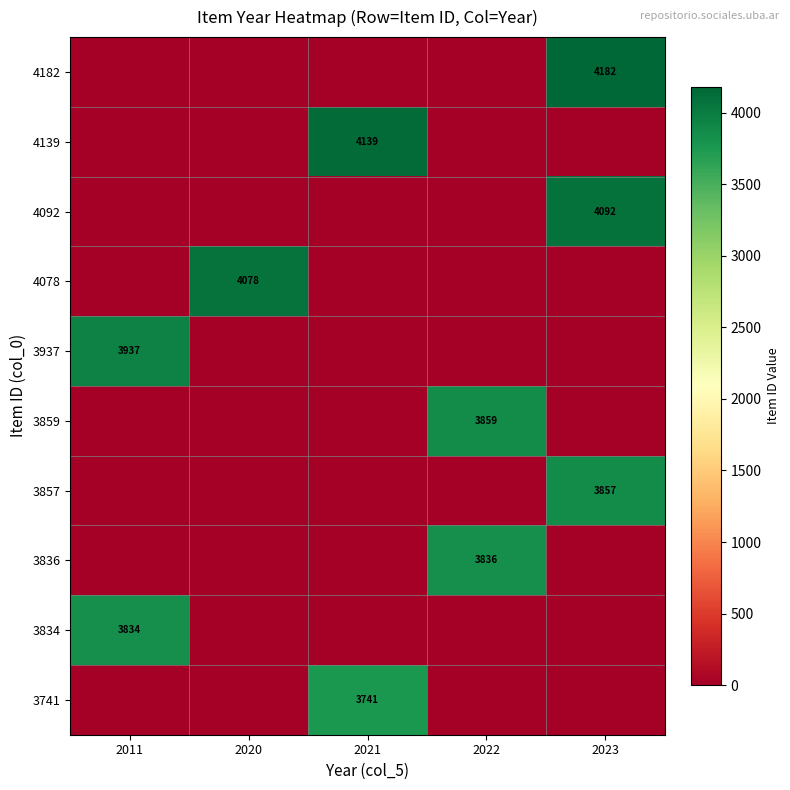

What is the spread (max minus min) of values at 2020?

4078